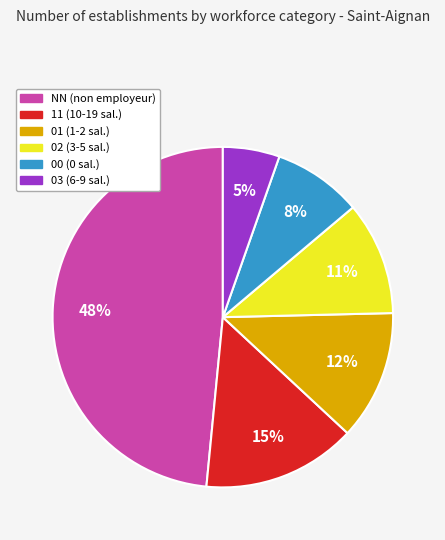

The 02 slice represents 1% of the pie. True or false?

False